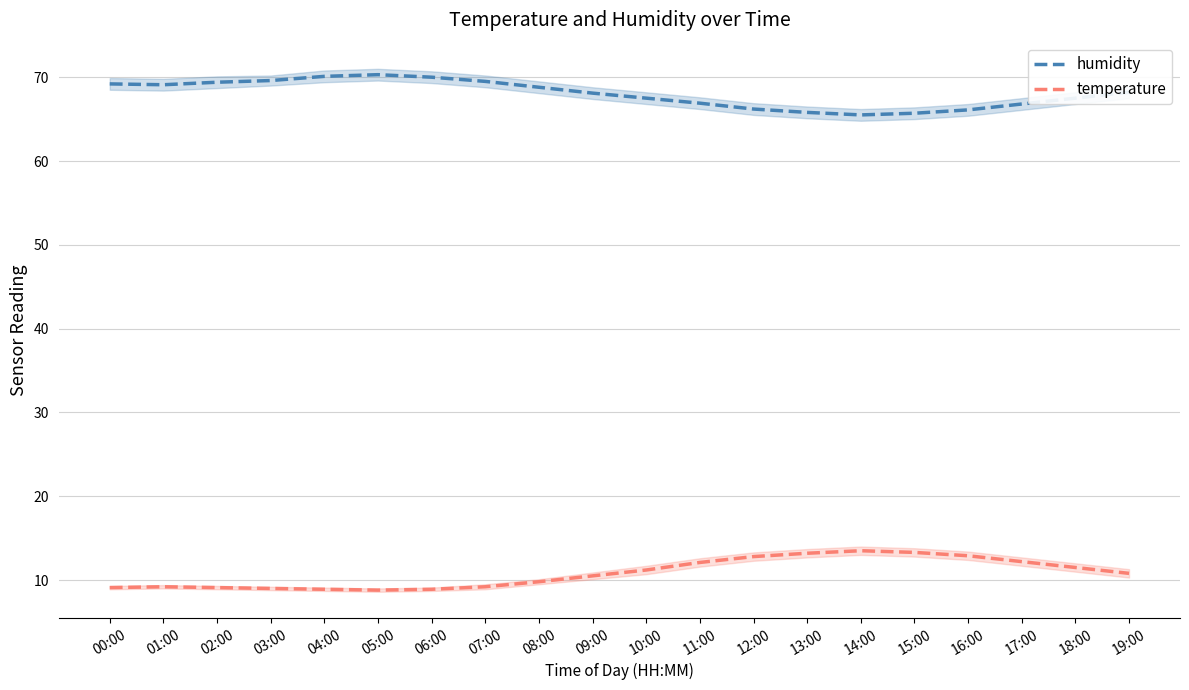

What is the difference between the maximum and minimum values in the temperature series?

4.7